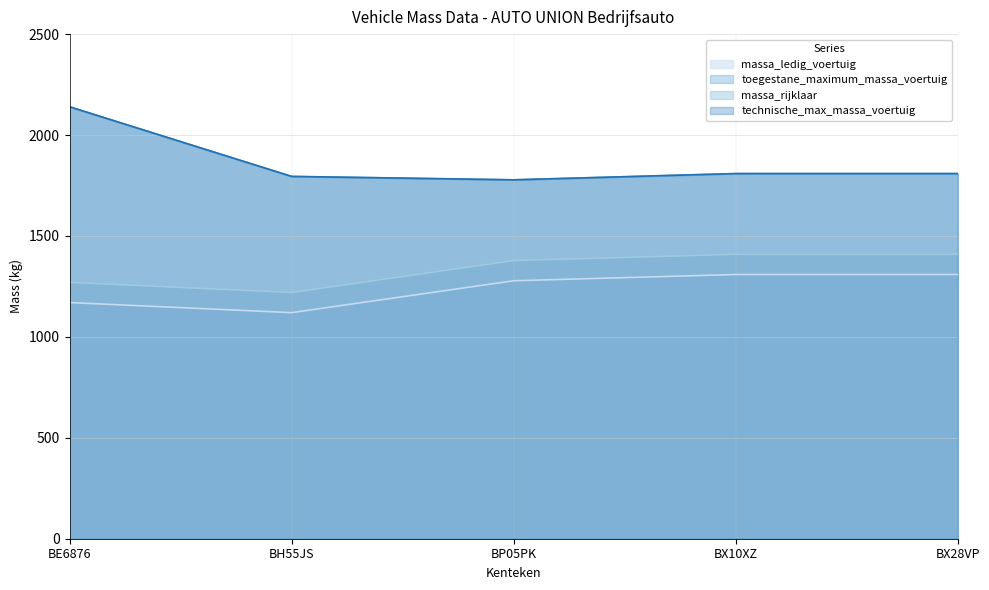

At which label does toegestane_maximum_massa_voertuig first exceed 1809?

BE6876